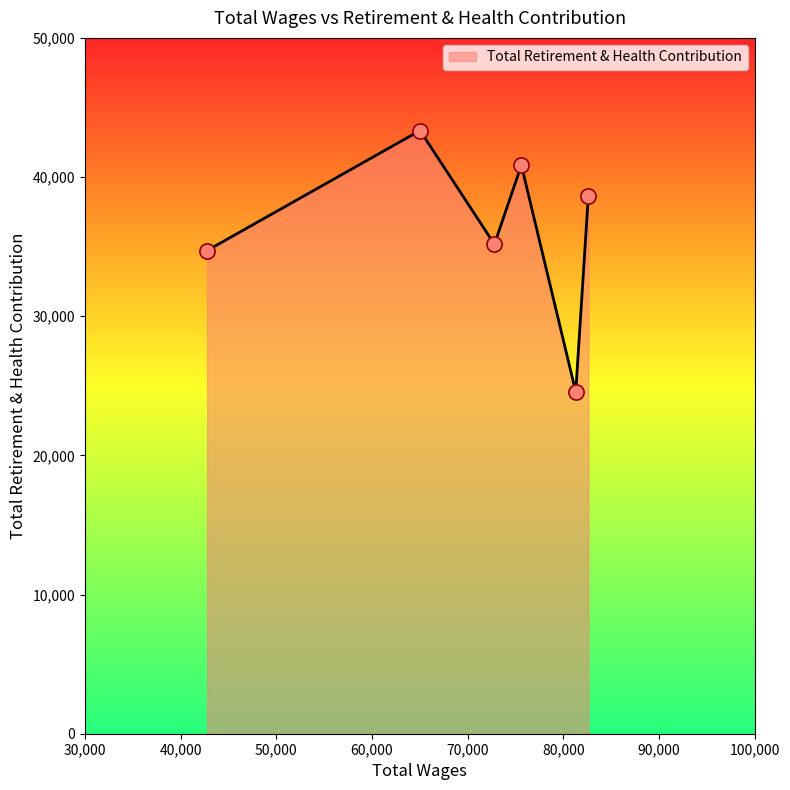

What is the difference between the second highest and second lowest values?

6130